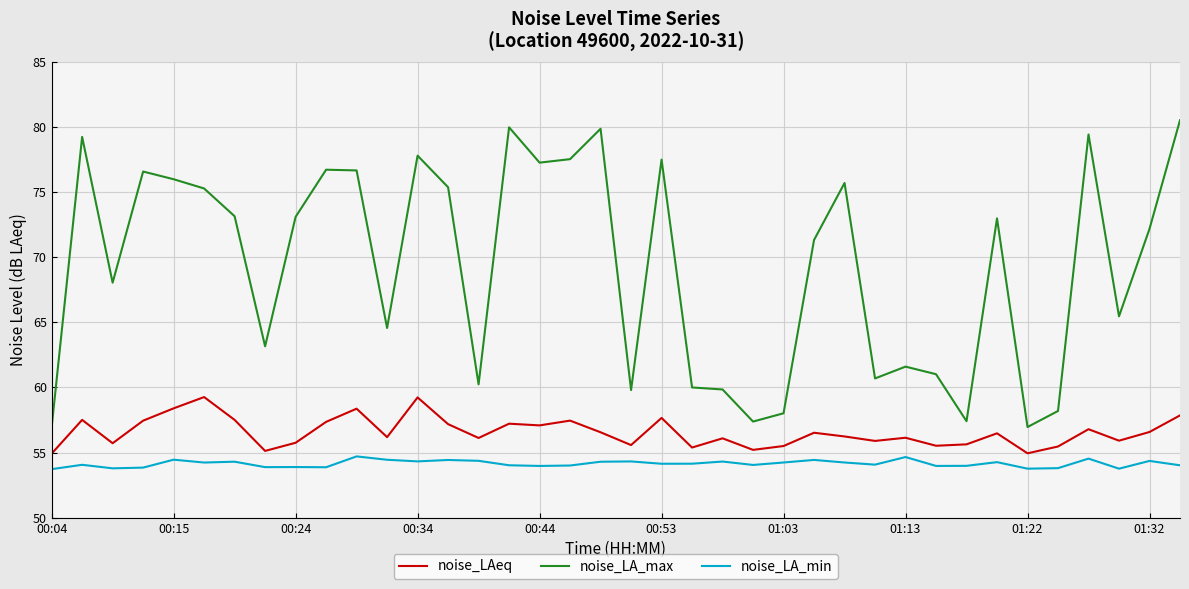

How many lines are shown in the chart?

3